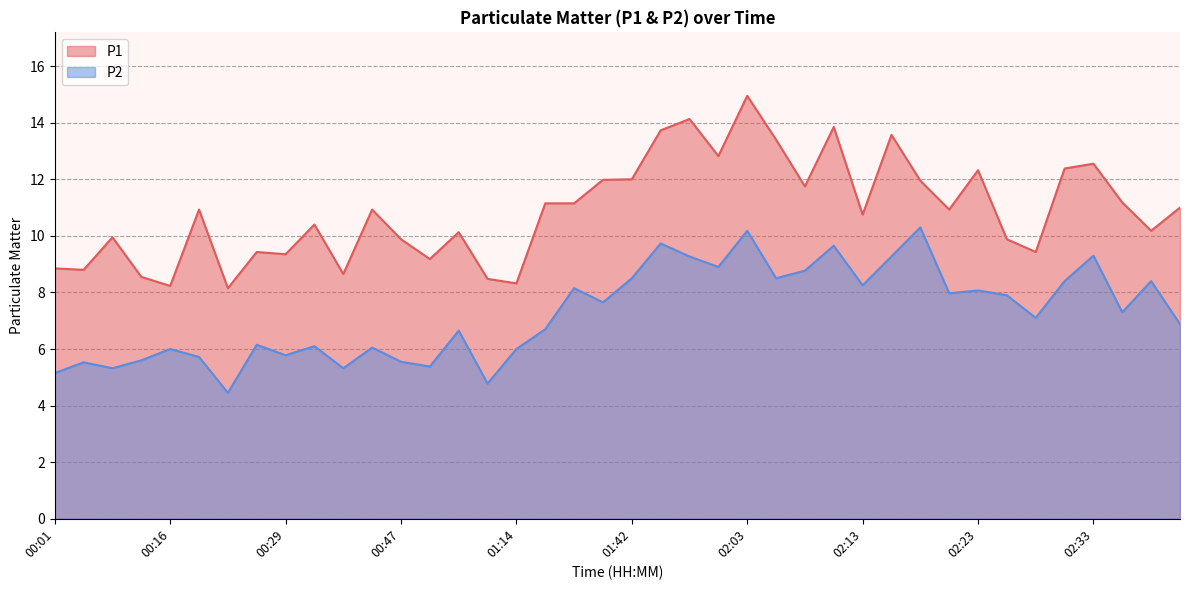

What are all the series names shown in the legend?

P1, P2